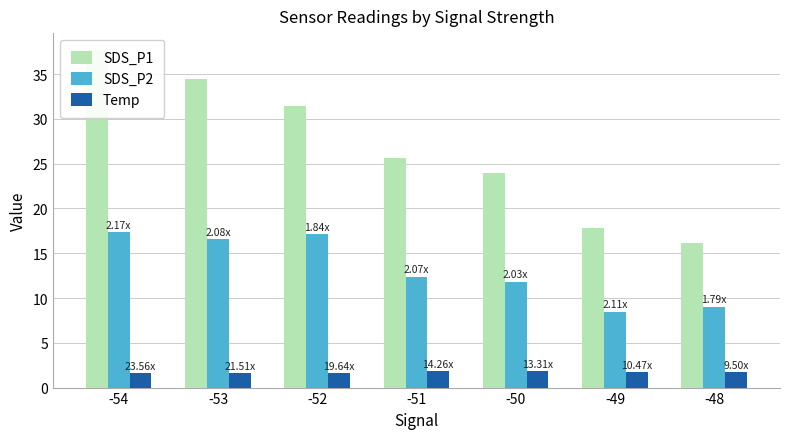

Which label corresponds to the largest value in the chart?

-54